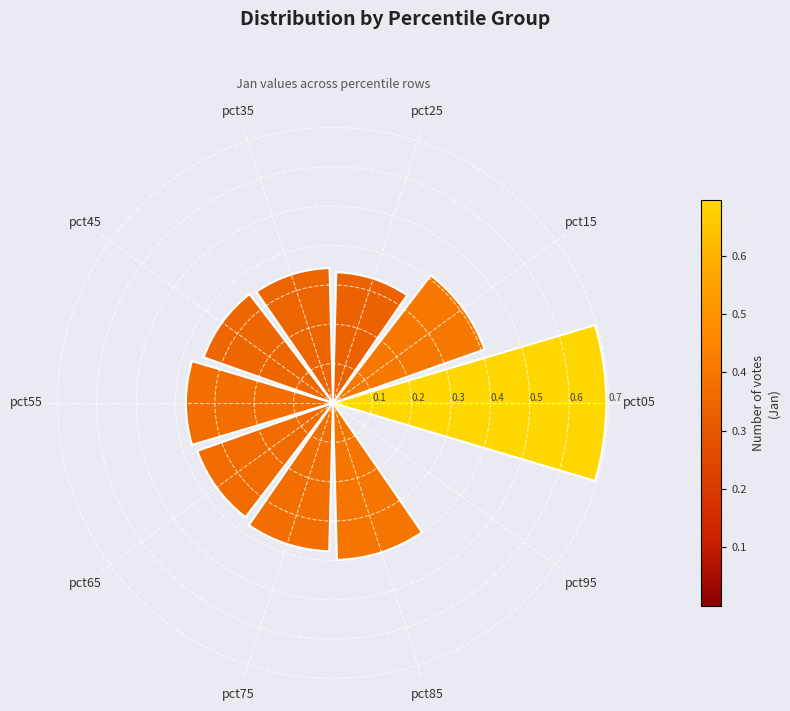

Count the number of data series in this chart.

1